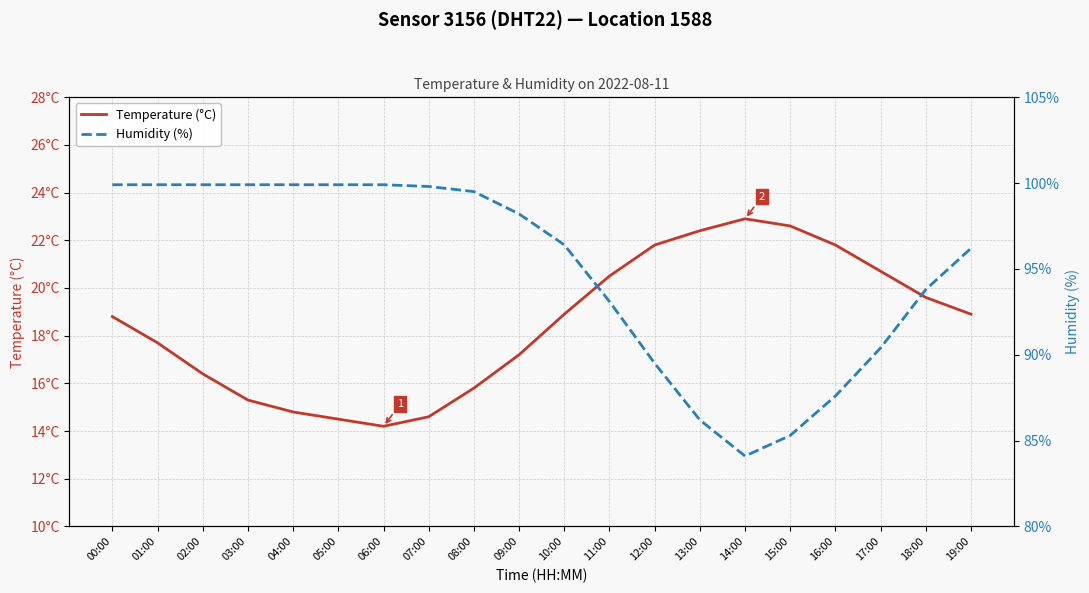

The value of Humidity (%) at 00:00 is 99.9. True or false?

True